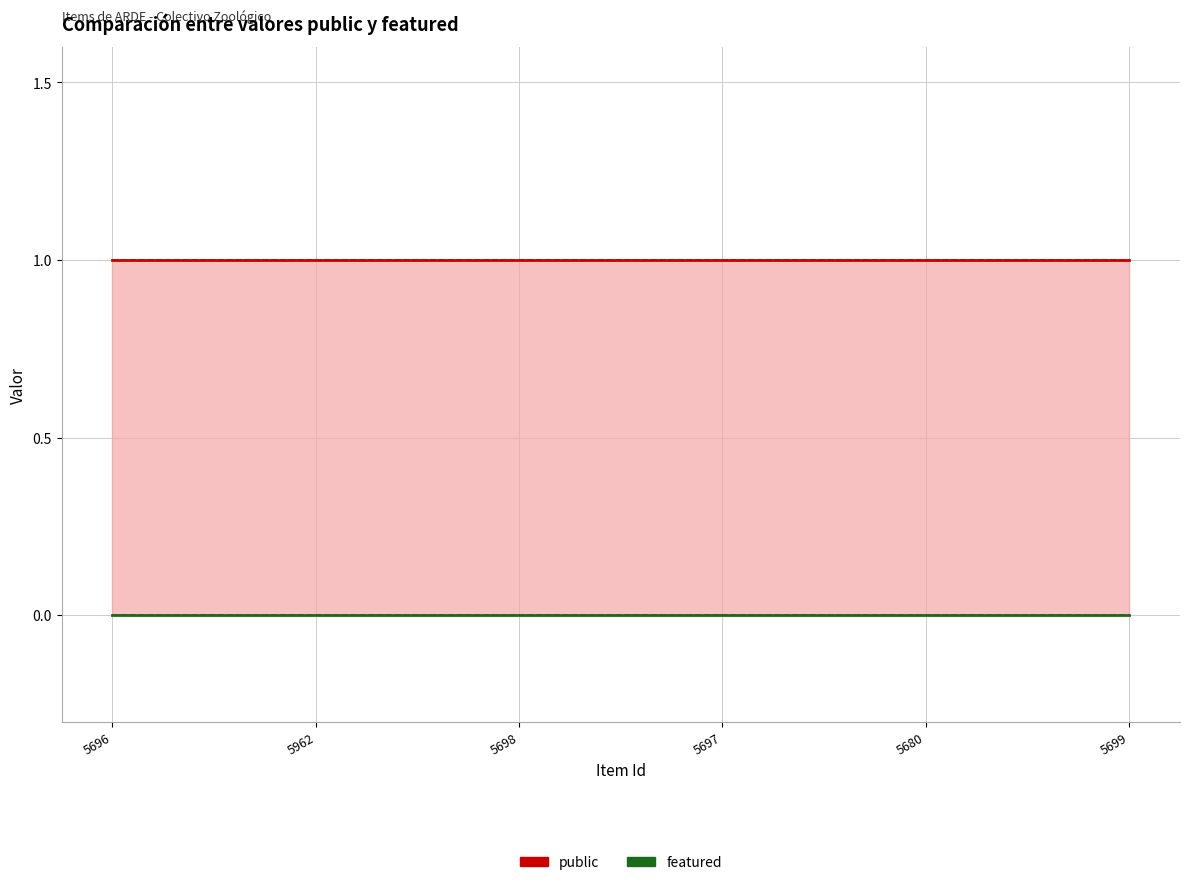

What position from the right is 5680?

2